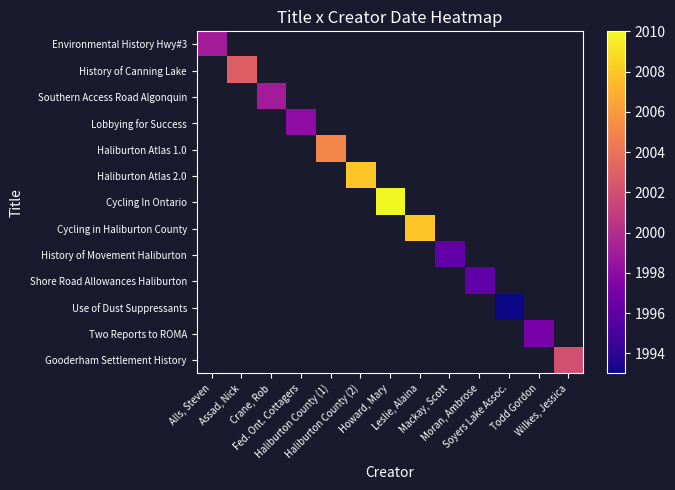

Which category has the highest value across all series?

Howard, Mary